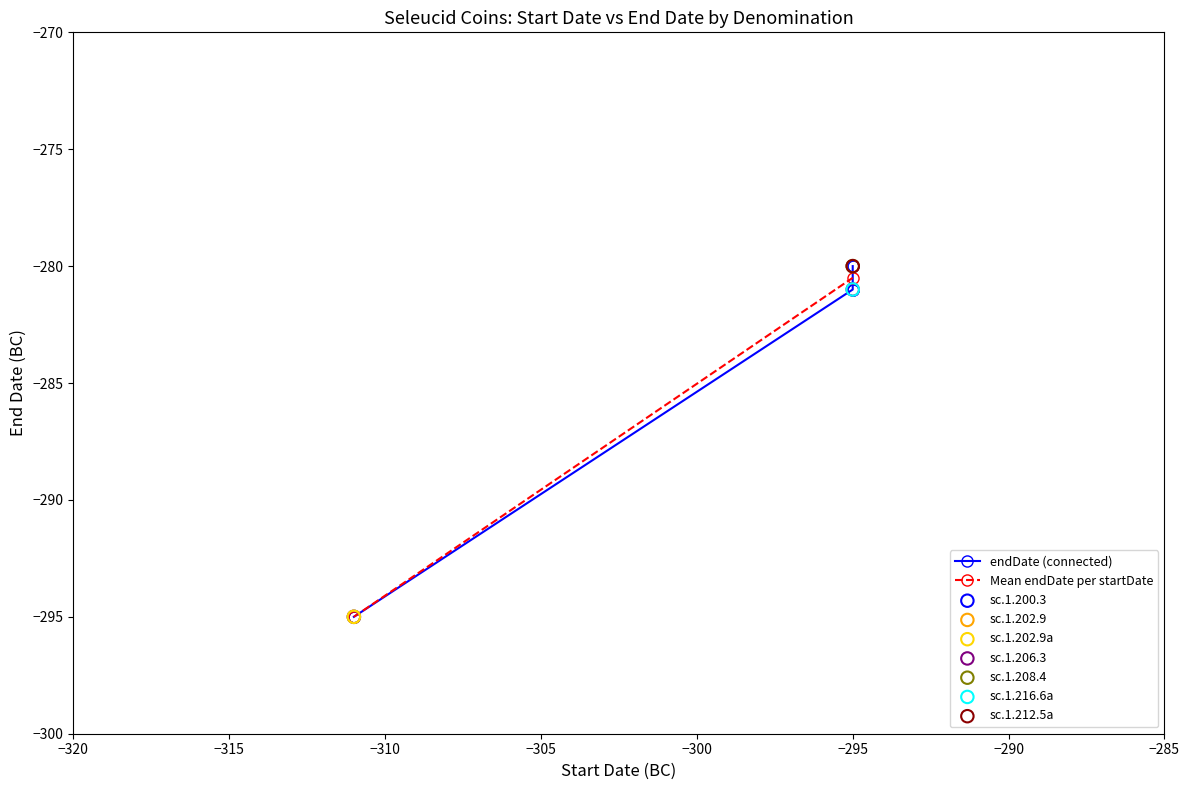

Between sc.1.200.3 and sc.1.202.9, which is larger?

sc.1.200.3